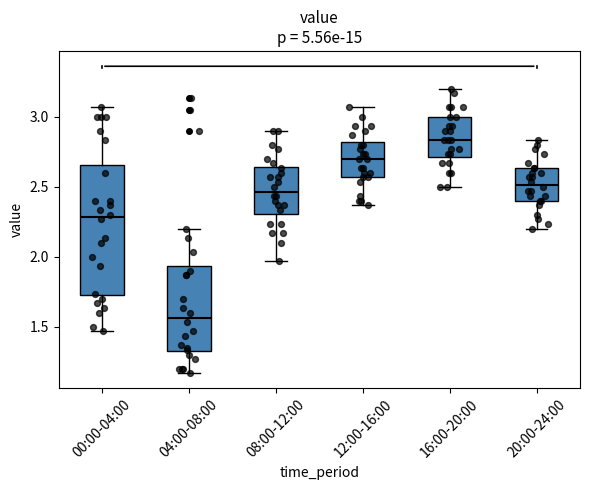

Reading left to right, transcribe this box plot: for each box, give where its median line is, the range the box spans, and where its two whiskers end, as read against the y-axis. The values are not printed on the chart, so give them approximately, as read against the axis.

00:00-04:00: median 2.30, box 1.70 to 2.65, whiskers 1.45 to 3.05
04:00-08:00: median 1.55, box 1.30 to 1.95, whiskers 1.15 to 2.20
08:00-12:00: median 2.45, box 2.30 to 2.65, whiskers 1.95 to 2.90
12:00-16:00: median 2.70, box 2.55 to 2.80, whiskers 2.35 to 3.05
16:00-20:00: median 2.85, box 2.70 to 3.00, whiskers 2.50 to 3.20
20:00-24:00: median 2.50, box 2.40 to 2.65, whiskers 2.20 to 2.85